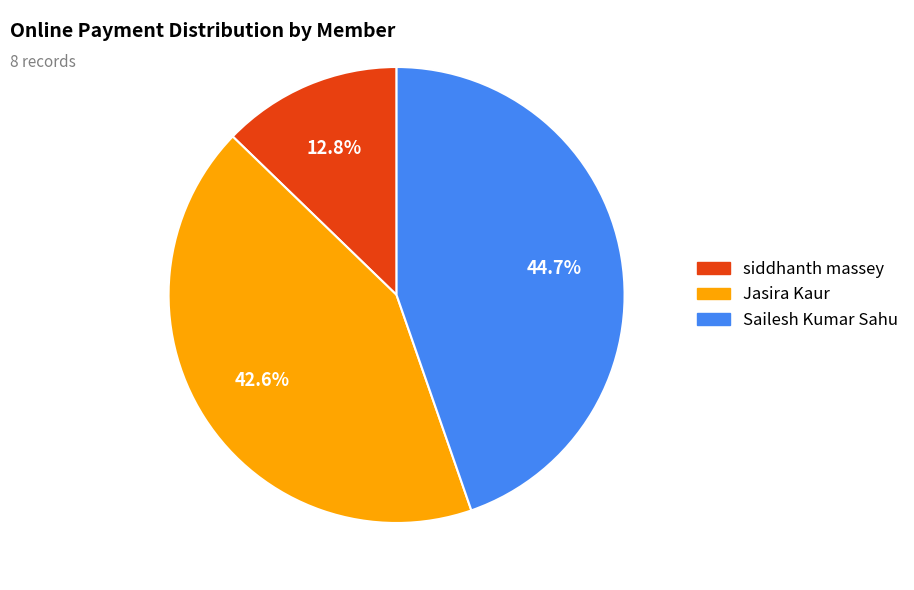

Does any single category account for the majority?

No